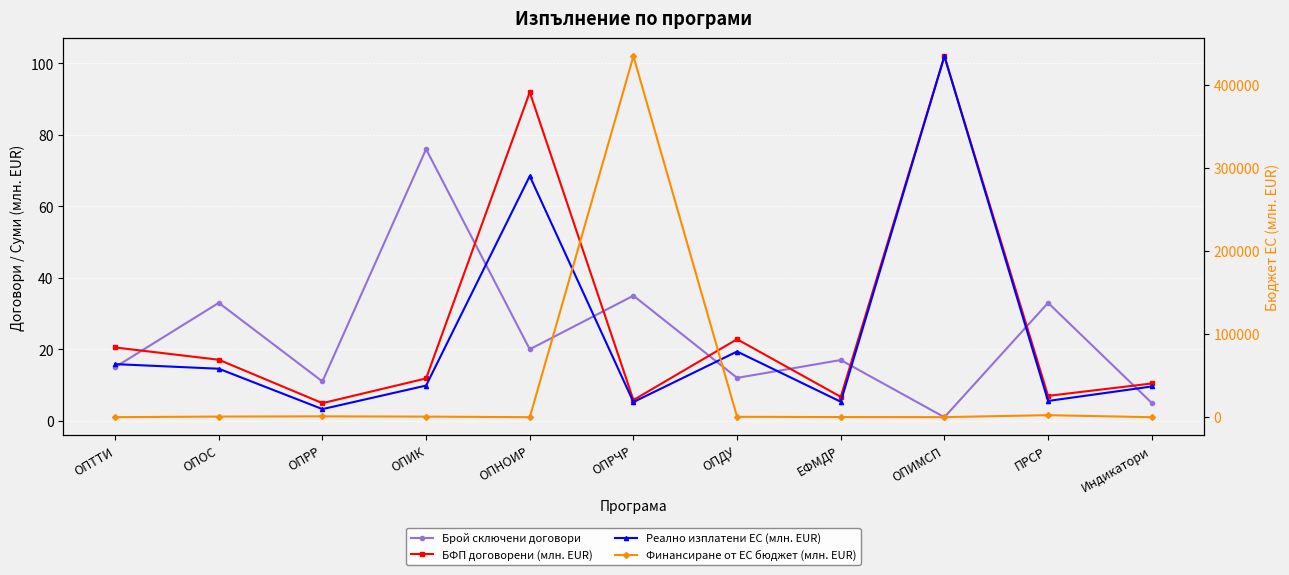

Read the Реално изплатени ЕС (млн. EUR) value at Индикатори.

9.6